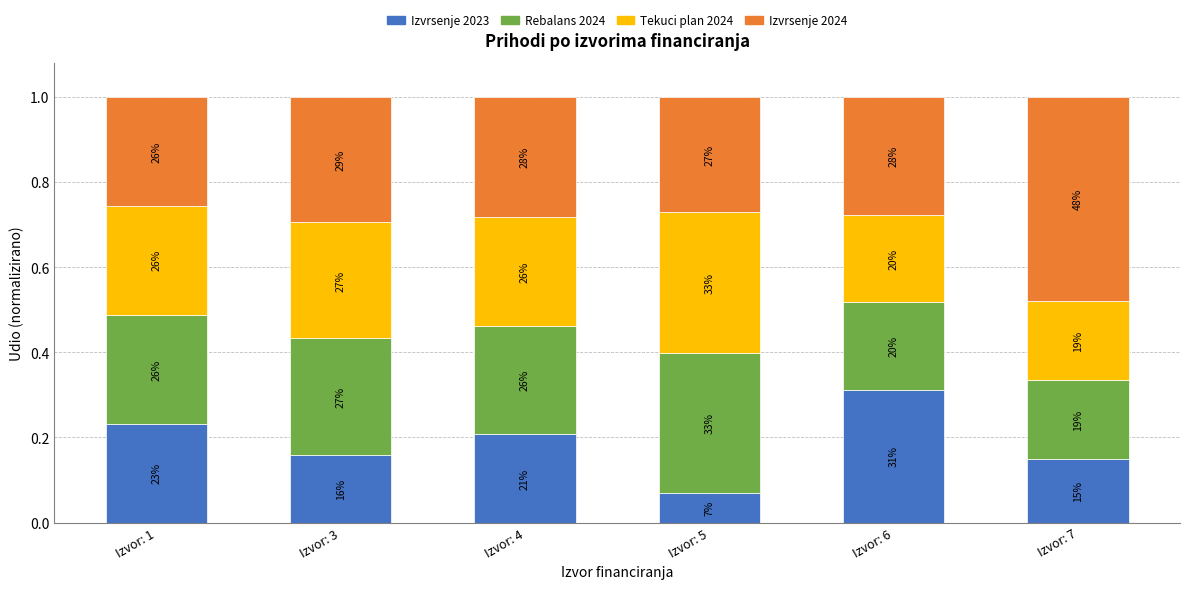

What is the average value of the Tekuci plan 2024 series?

0.3